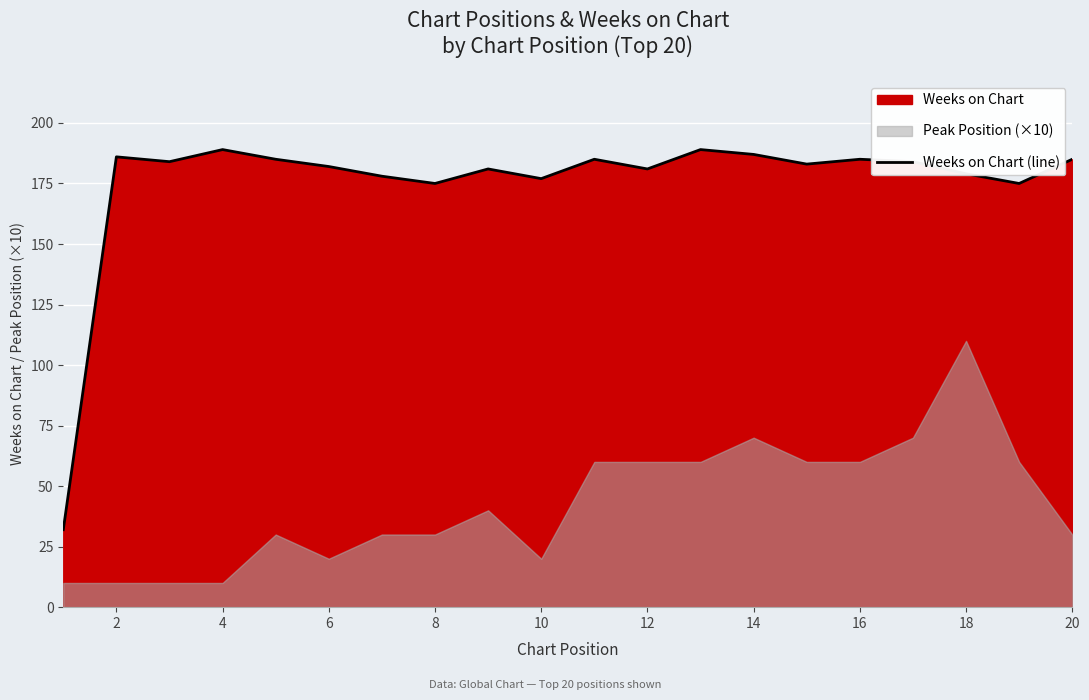

The Weeks on Chart (line) series shows 245 at 10. True or false?

False